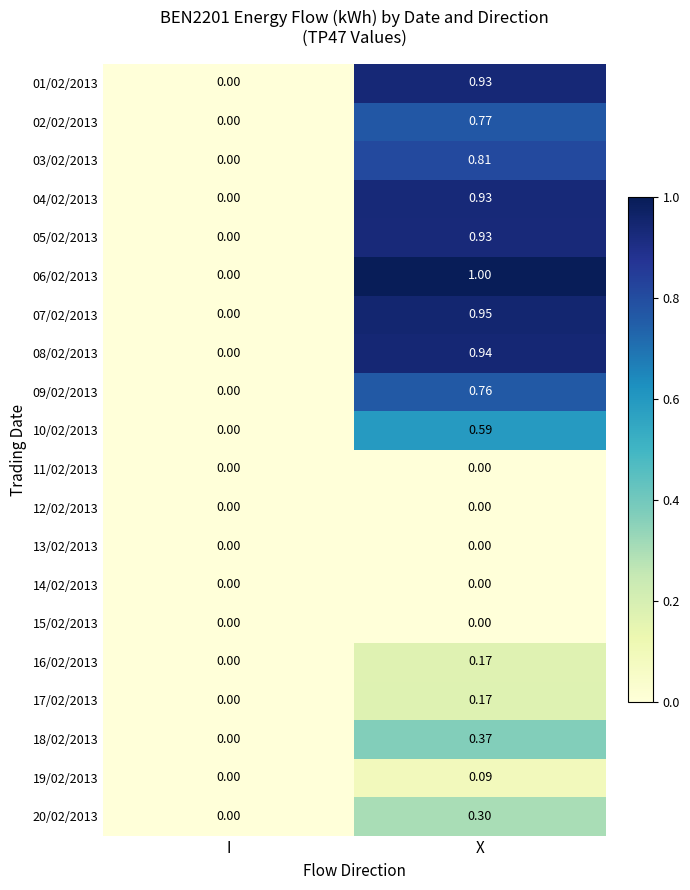

At which label does 03/02/2013 reach its minimum?

I